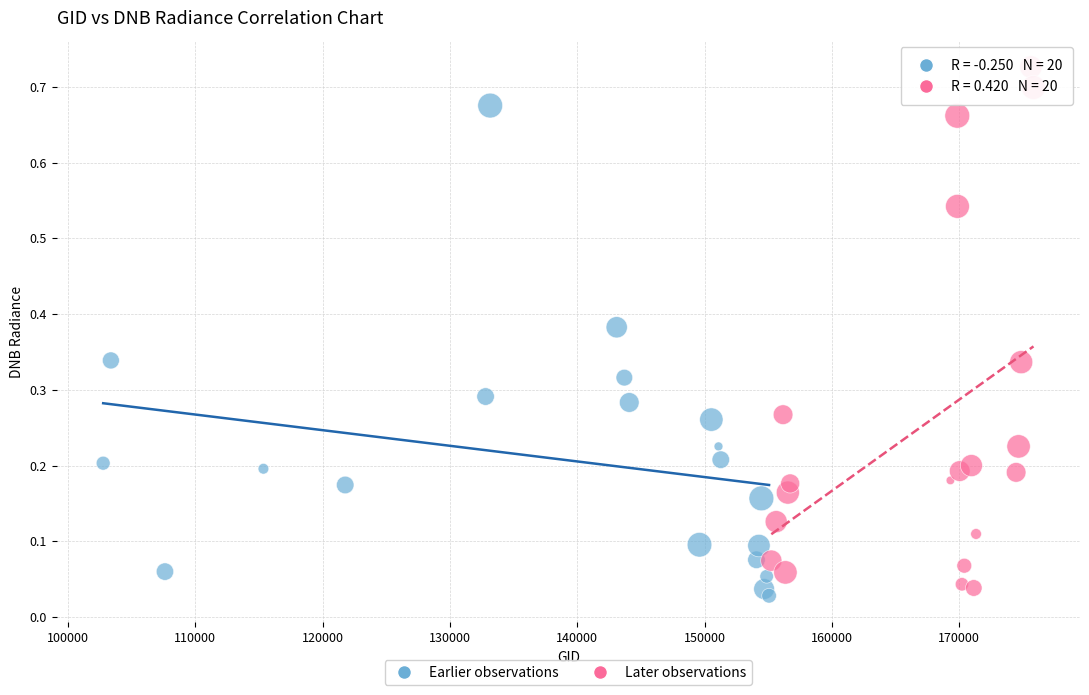

Which series reaches the maximum Y coordinate?

Later observations